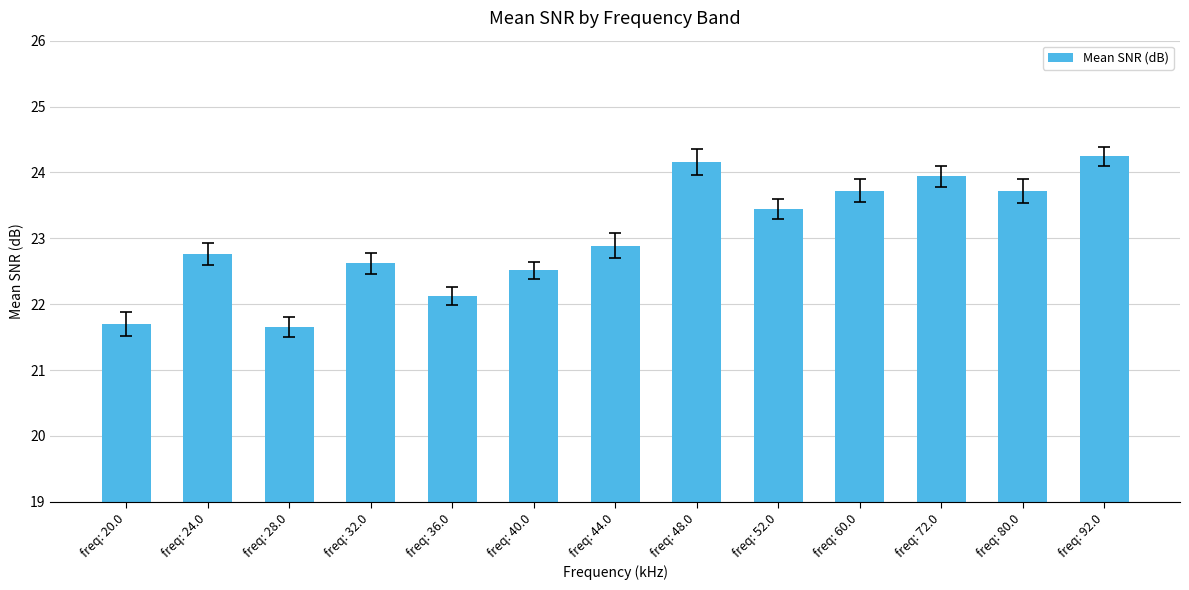

The chart shows a value of 21.7 at freq: 20.0. True or false?

True